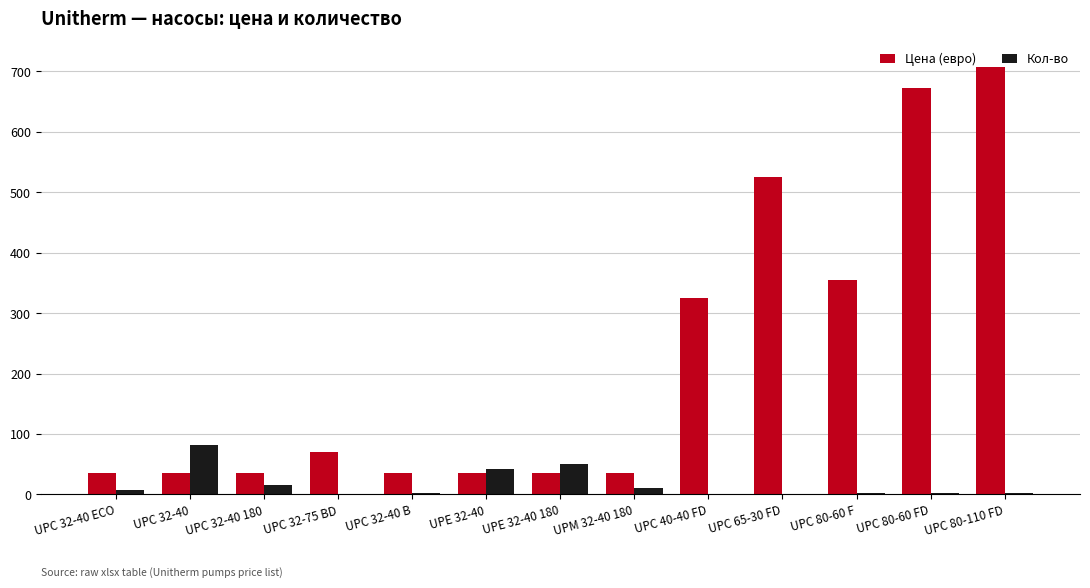

Does the chart contain stacked bars?

No